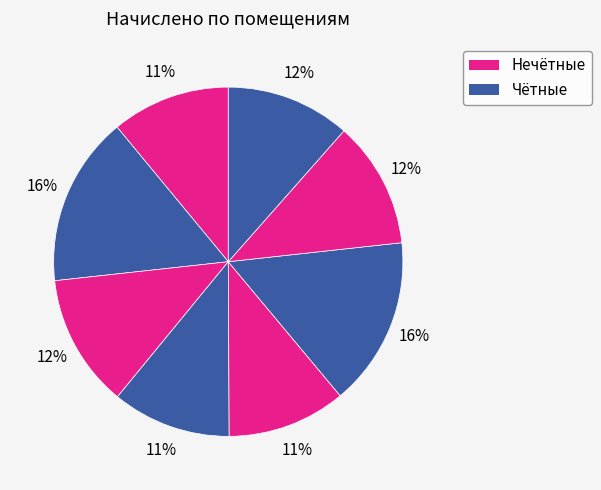

How many segments does this pie chart have?

8